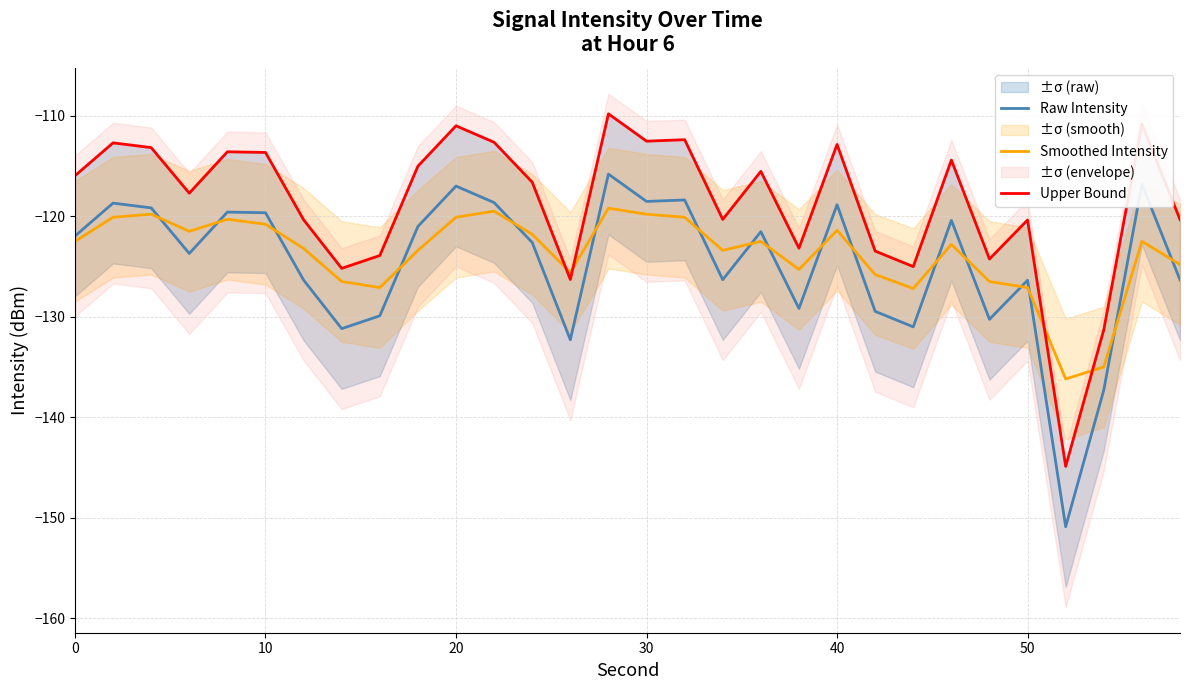

Which series has the largest total across all categories?

Upper Bound